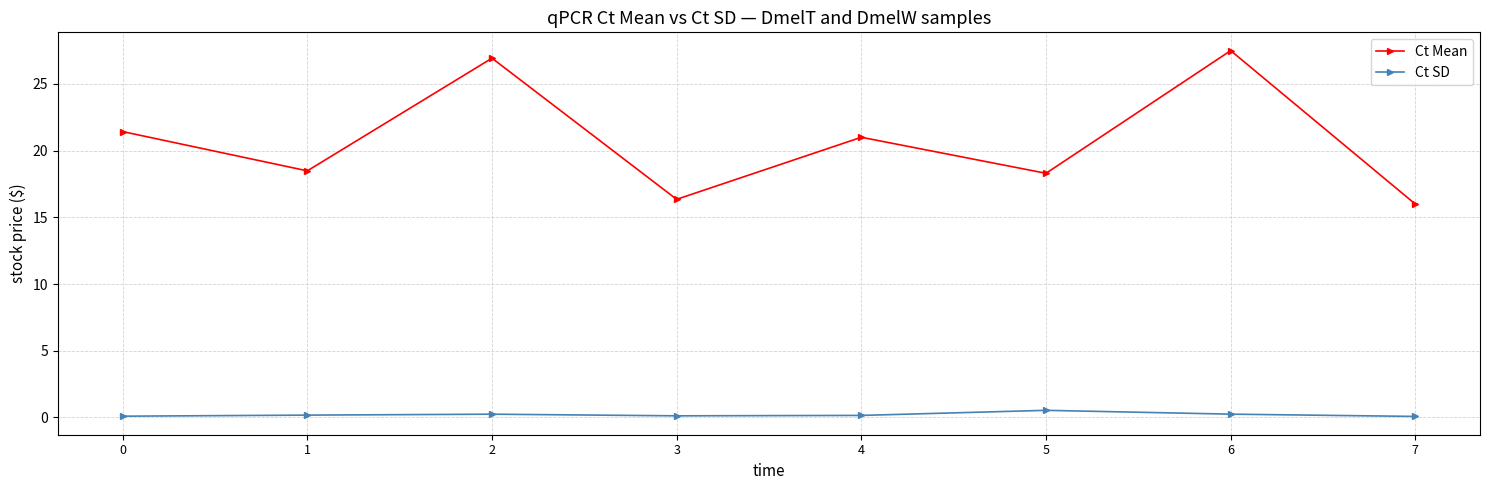

Which series has the largest range (max minus min)?

Ct Mean